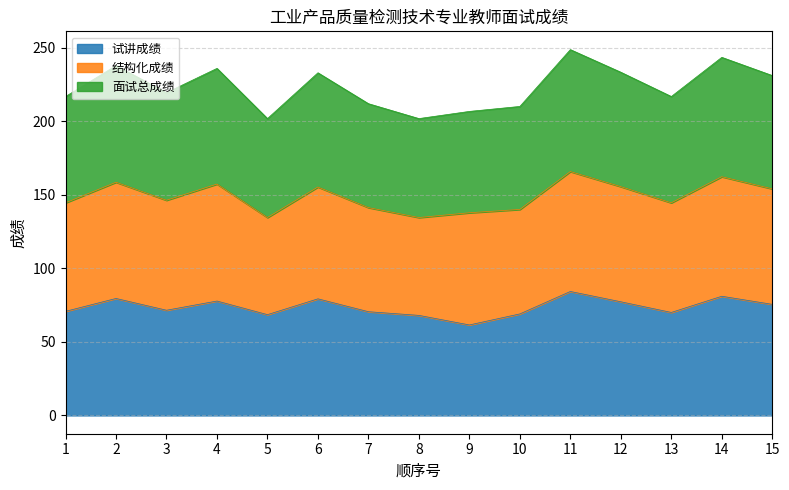

In 面试总成绩, how many points are lower than both neighbors (excluding endpoints)?

4